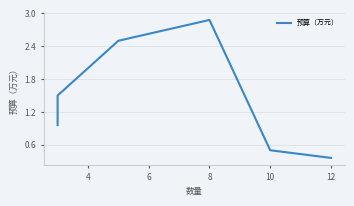

What is the average value?

1.4